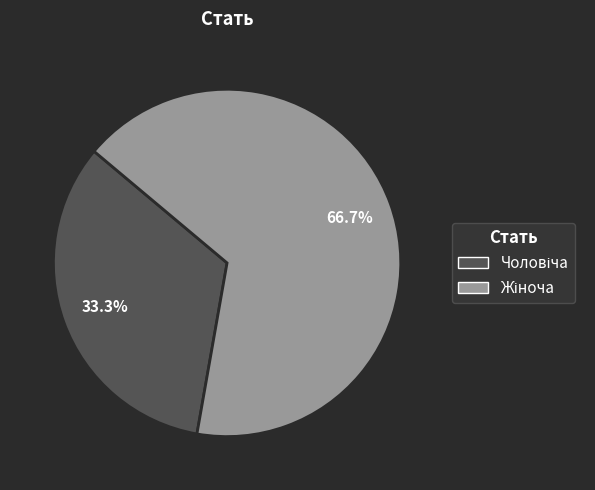

How many segments does this pie chart have?

2